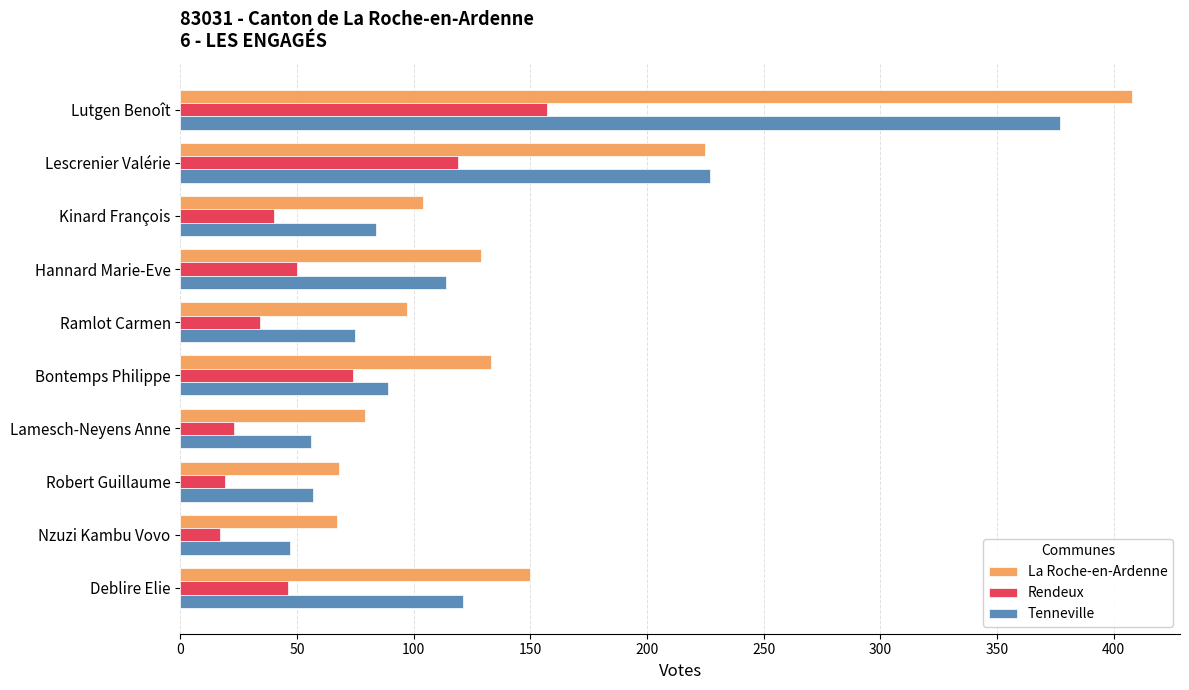

What is the maximum value shown in the chart?

408